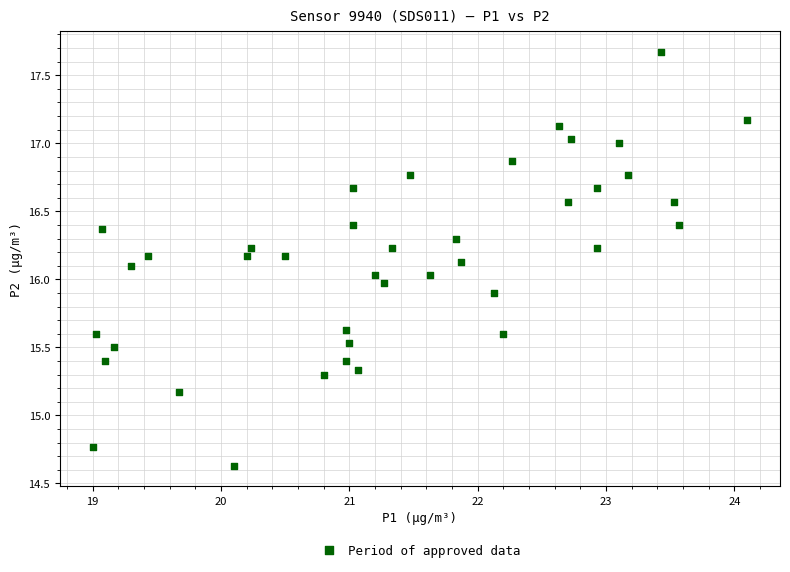

What is the range of X values (max minus min)?

5.1